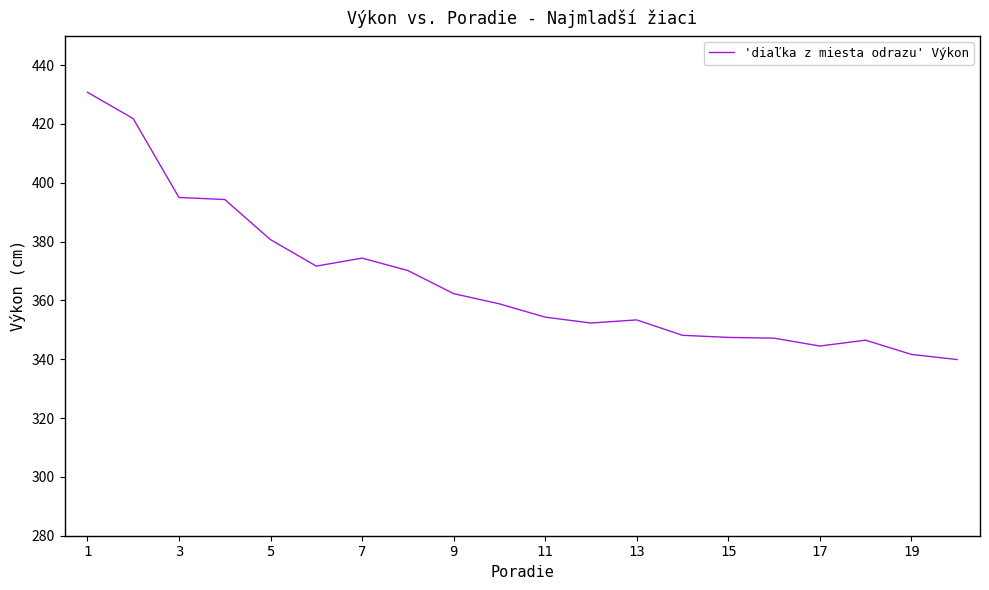

What is the greatest value displayed?

430.7